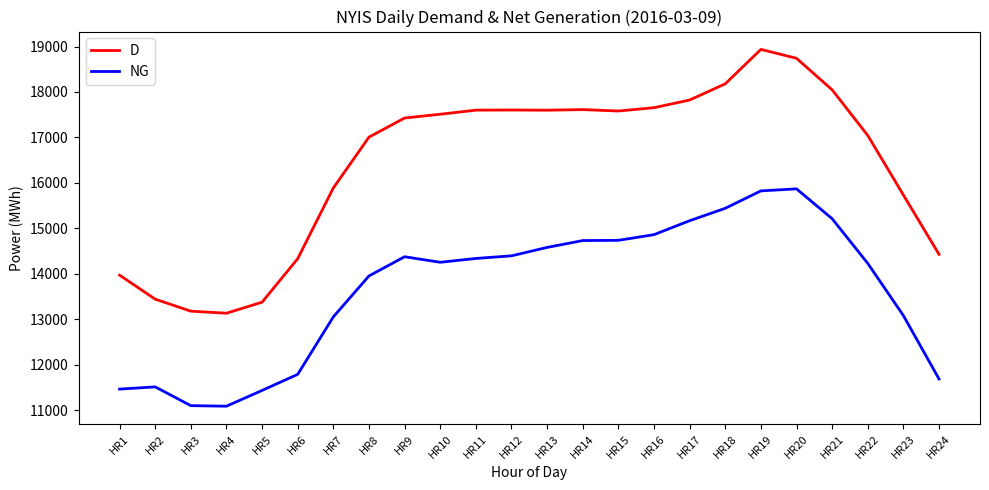

What is the average value of the D series?

16410